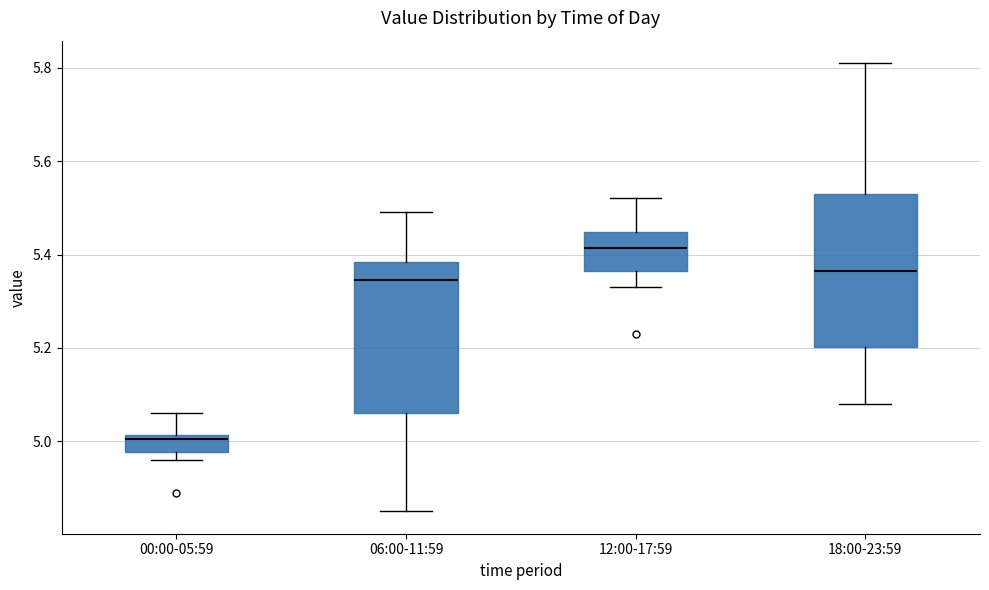

Which box has the highest median line?

12:00-17:59